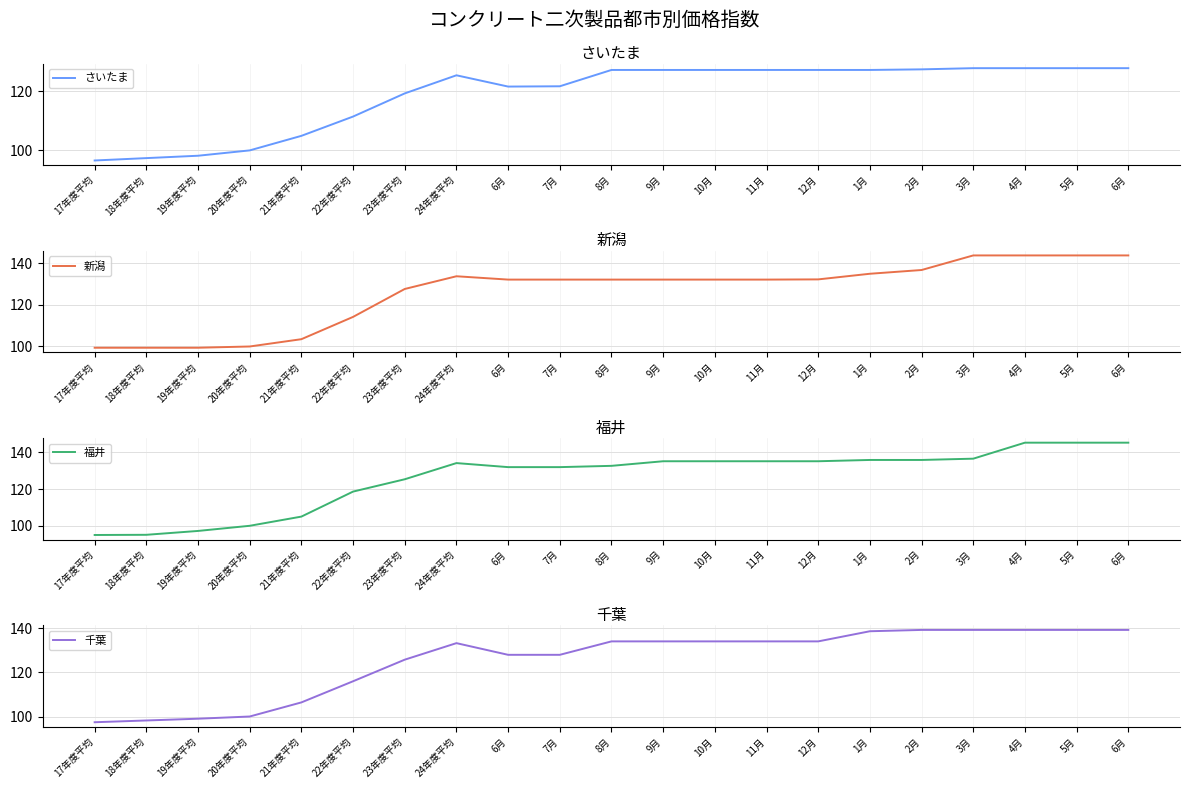

True or false: 新潟 has more than 0 points higher than both neighbors.

True